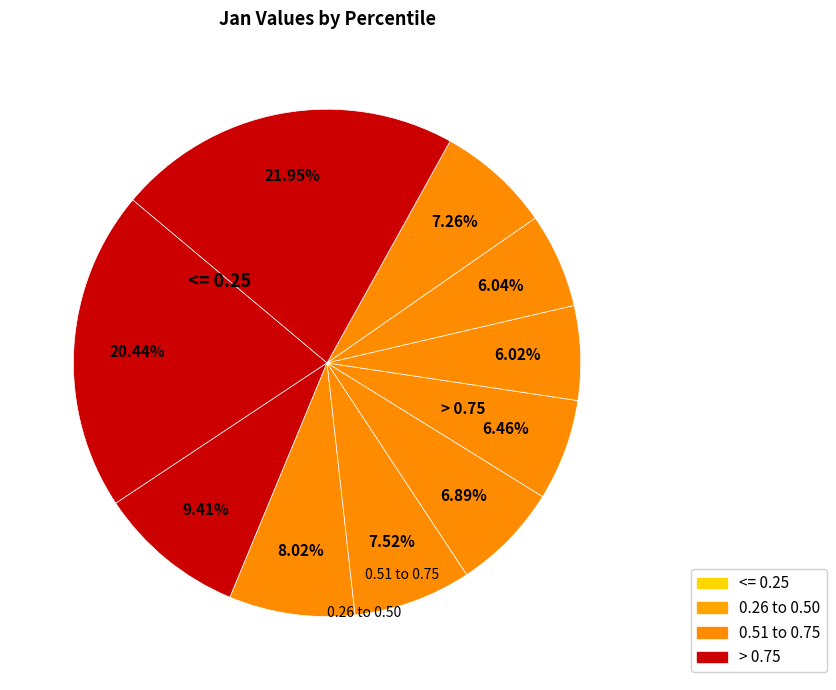

Count the number of slices in the pie.

10